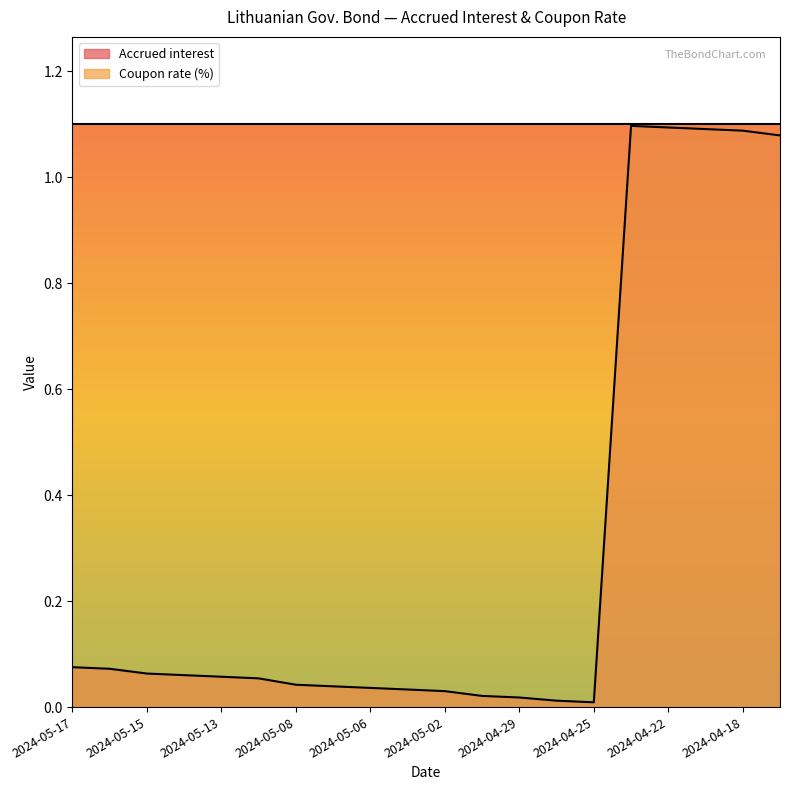

Count the number of categories in the chart.

20